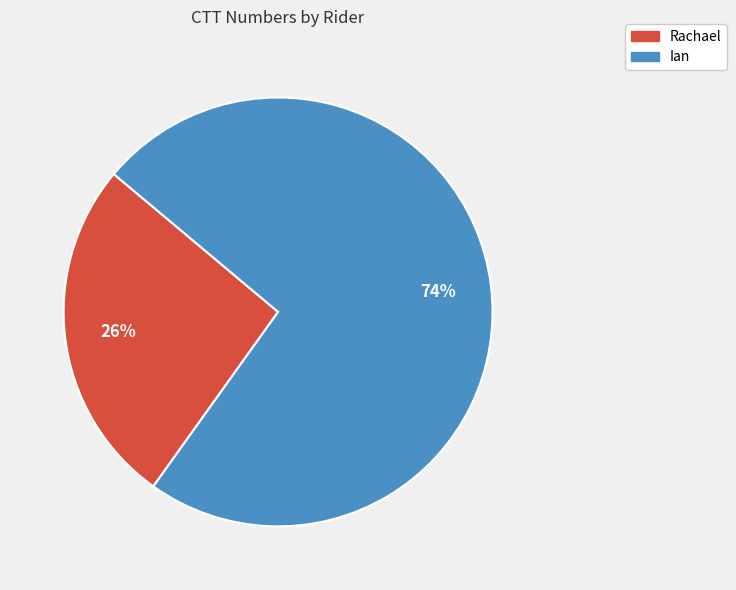

Which category has the biggest portion of the pie?

Ian